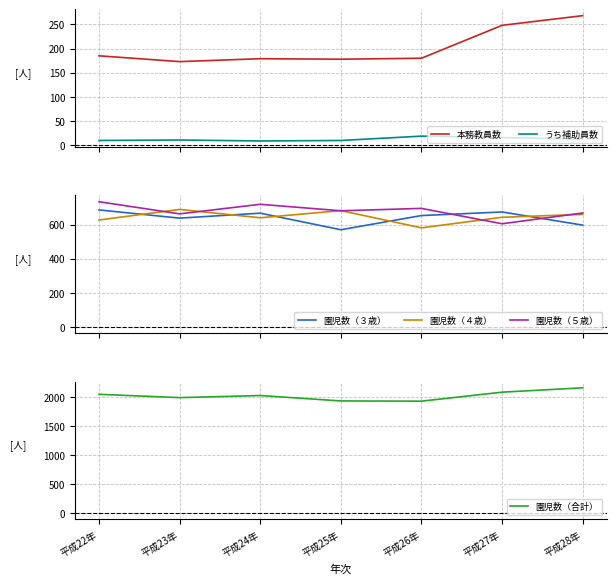

What is the sum of all 園児数（３歳） values?

4485